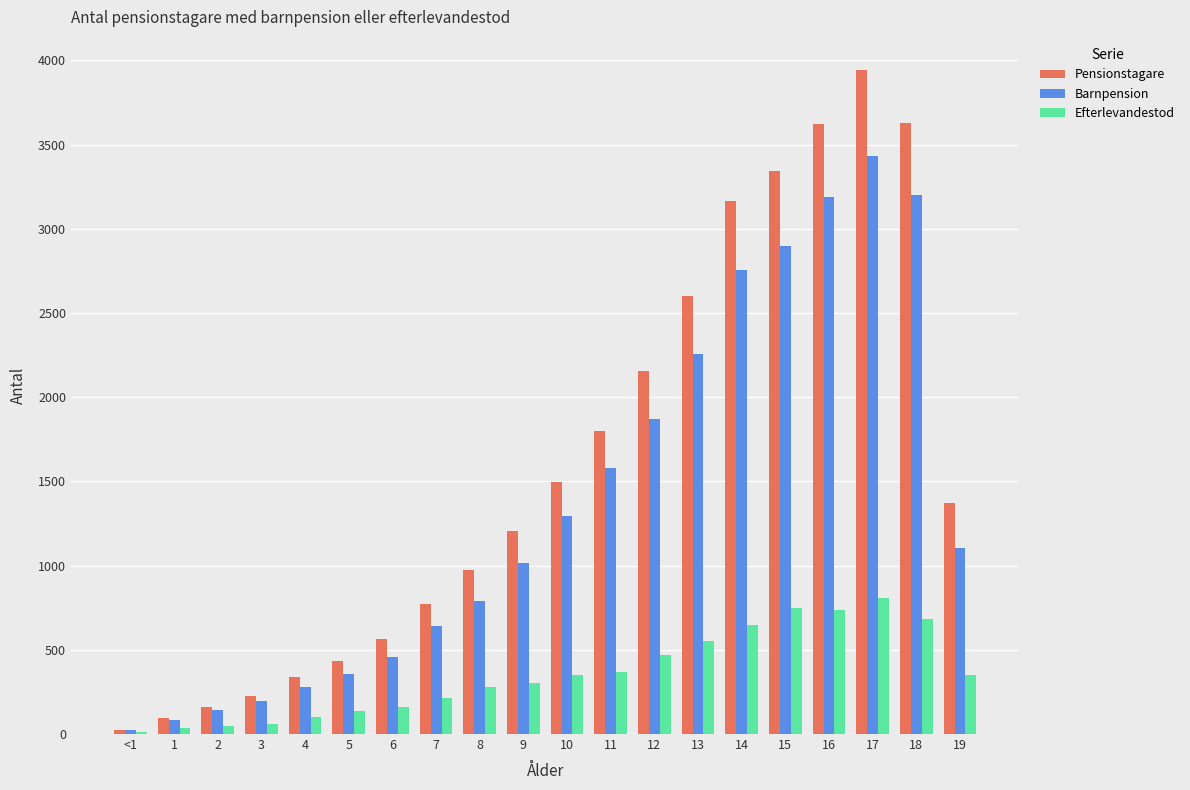

What is the difference between the Pensionstagare values at 3 and 11?

1577